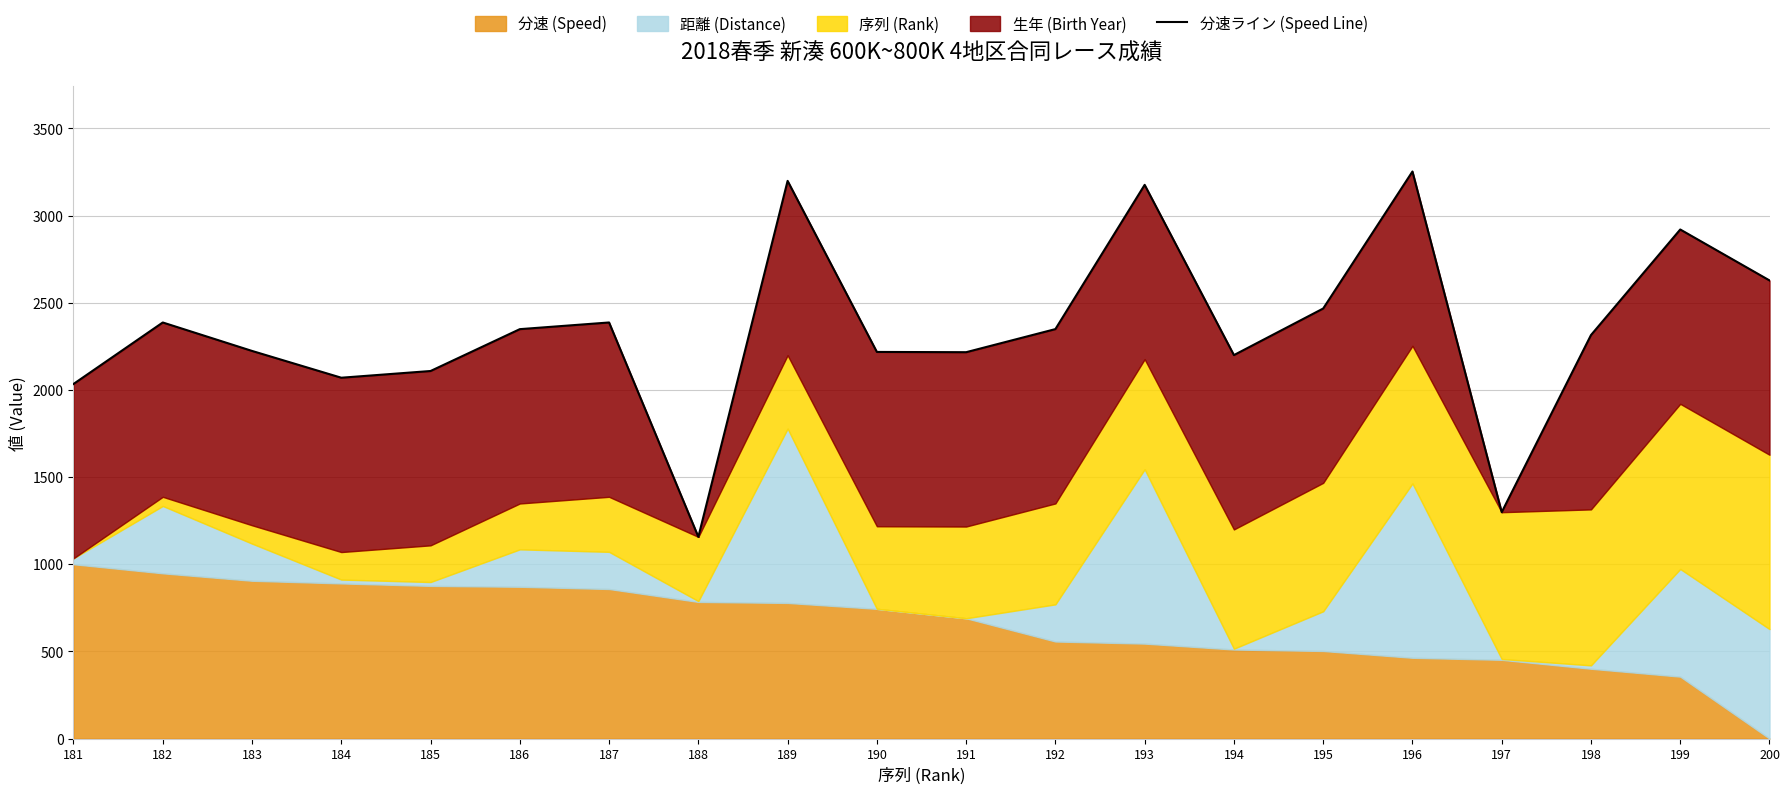

Reading right to left, what are all the values shown in this chart?

200=2628.0	199=2920.2	198=2314.6	197=1298.5	196=3252.8	195=2466.9	194=2199.7	193=3176.2	192=2348.8	191=2216.3	190=2217.8	189=3199.0	188=1156.9	187=2386.8	186=2348.5	185=2108.4	184=2069.9	183=2223.6	182=2386.8	181=2034.0